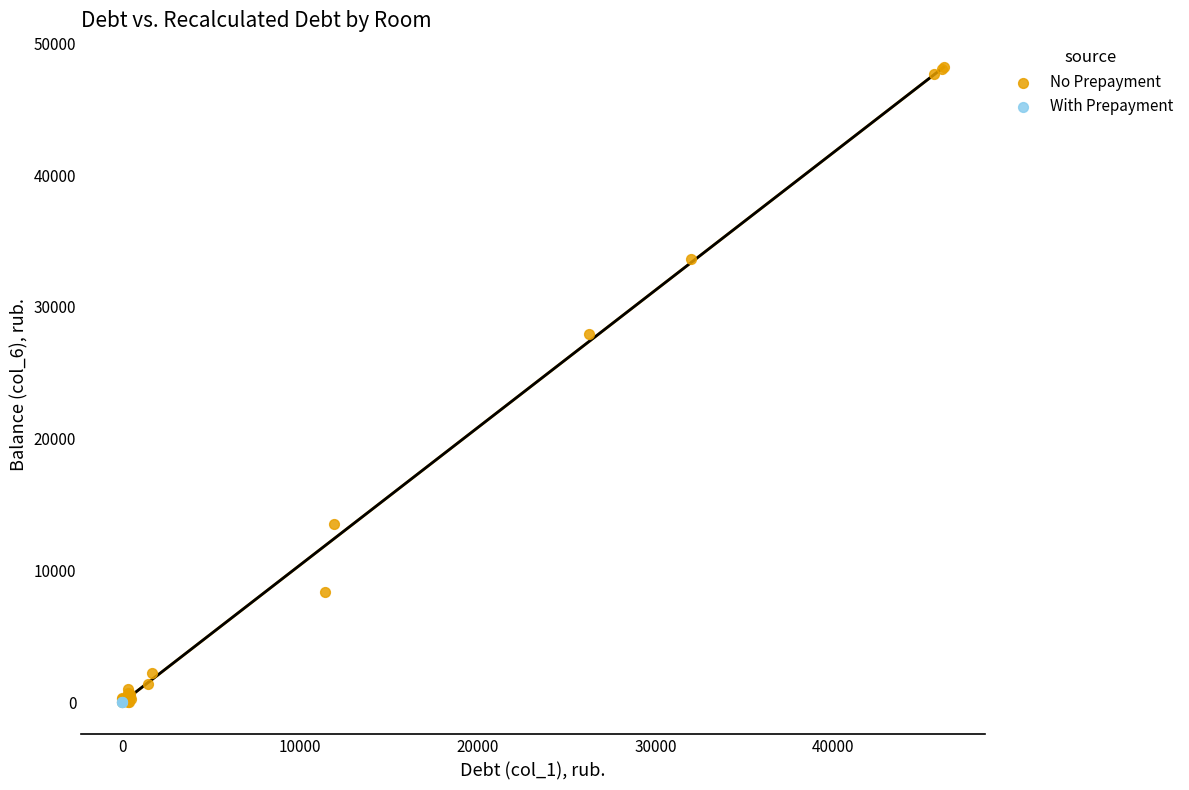

Which series contains the highest Y value?

No Prepayment